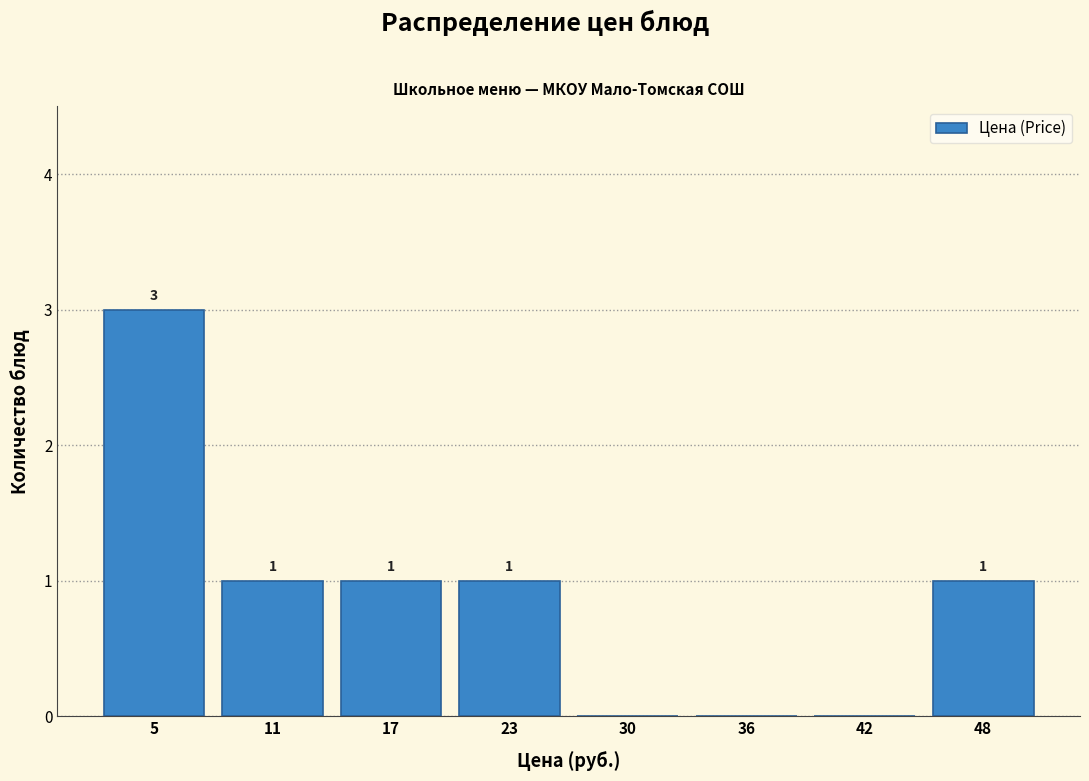

Which range on the x-axis has the tallest bar?

2 to 8